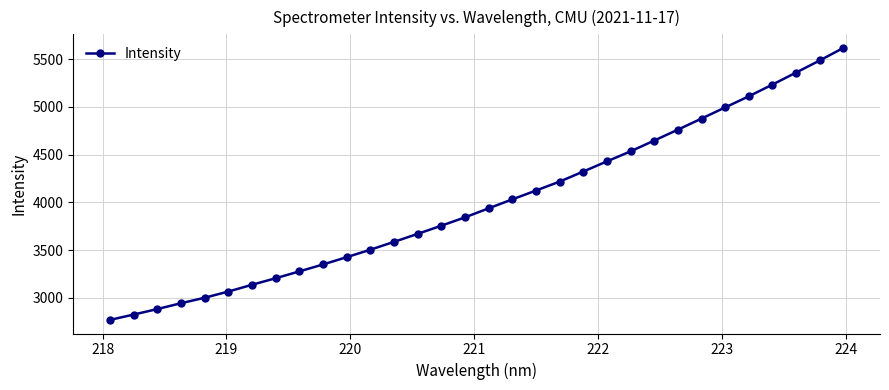

What is the difference between the maximum and minimum values?

2847.0